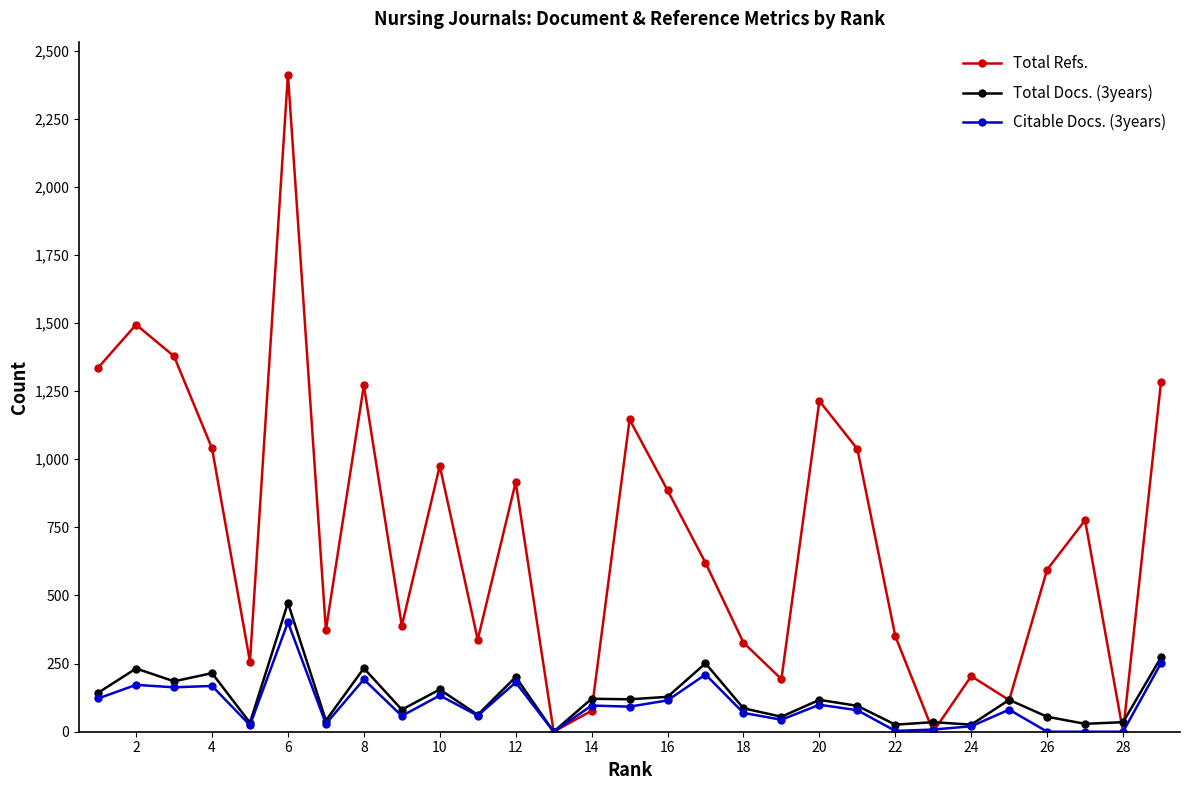

True or false: Total Docs. (3years) has more than 2 interior local peaks.

True